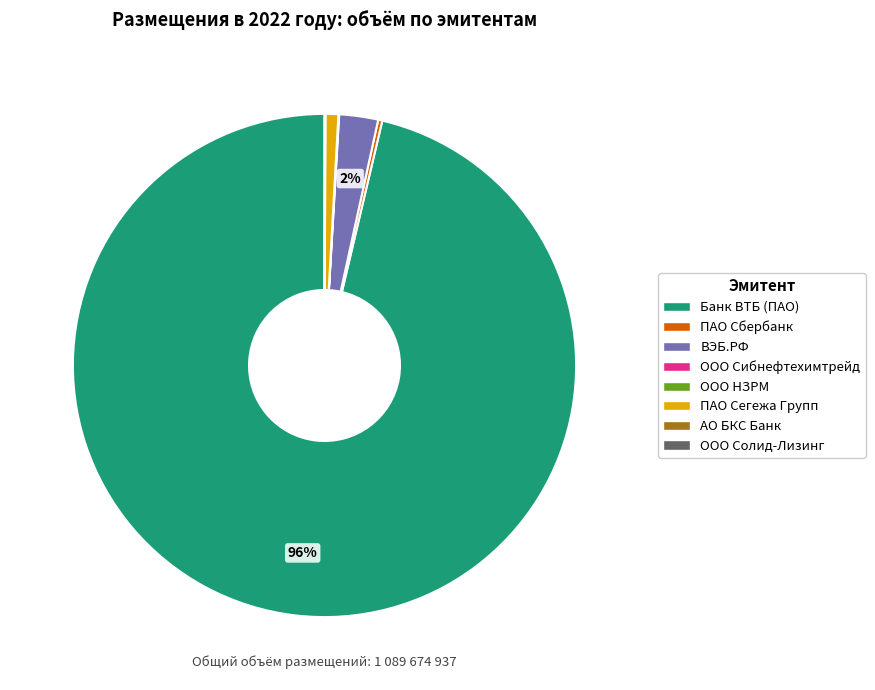

What is the majority slice?

Банк ВТБ (ПАО)